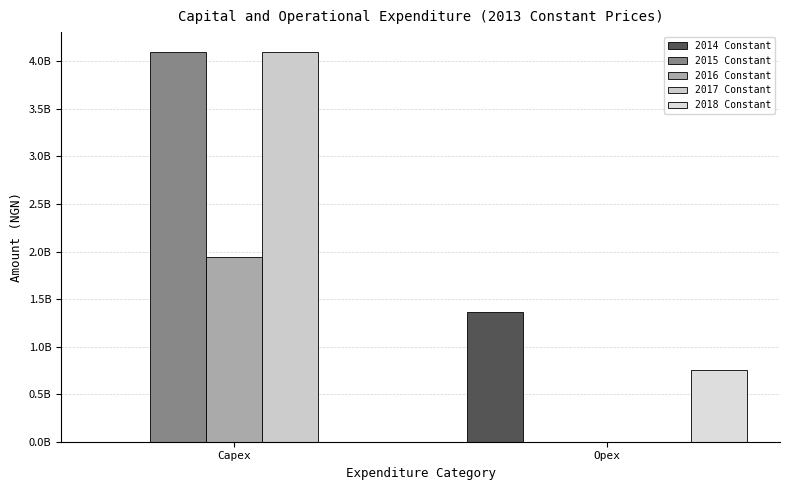

At how many categories does at least one series exceed 3545632633?

1